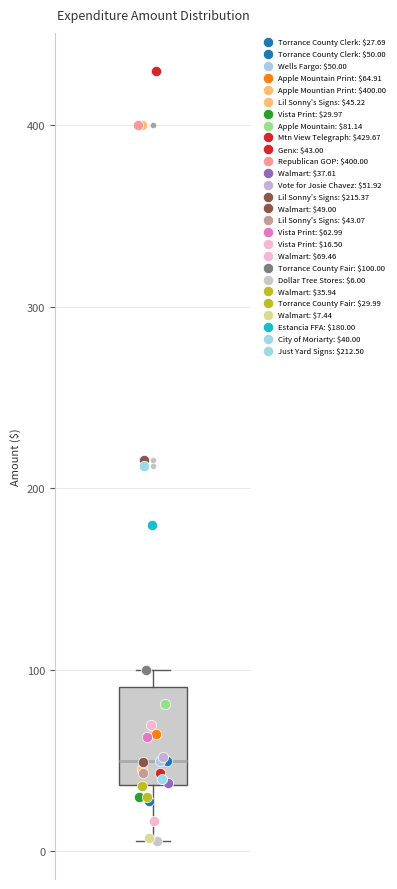

Read this box plot against the y-axis: the position of the median line, the range covered by the box, and the ends of both whiskers. The values are not printed on the chart, so give them approximately, as read against the axis.

median 50, box 40 to 90, whiskers 10 to 100